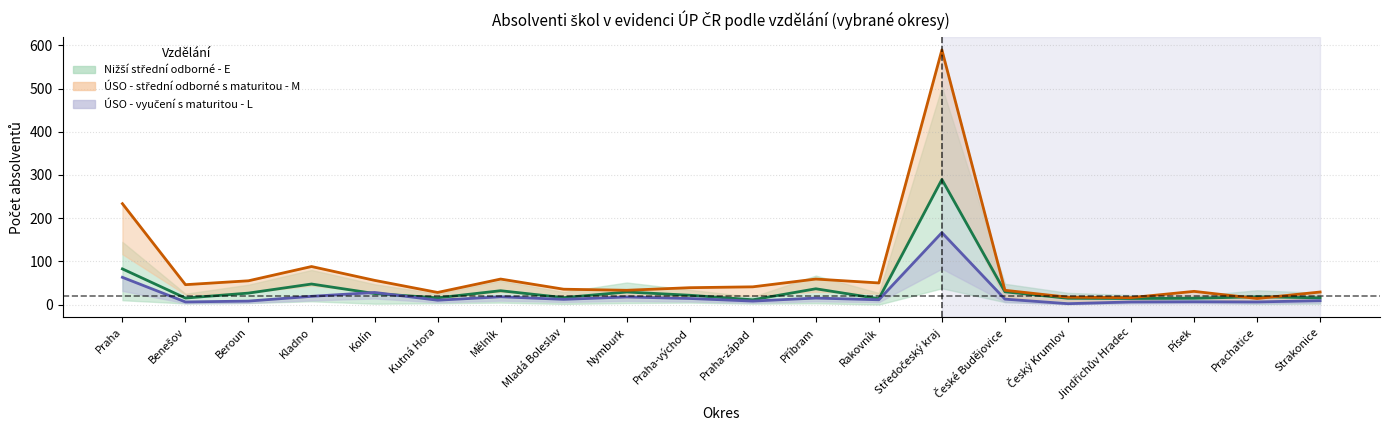

True or false: Nižší střední odborné vzdělání - E (celkem) and ÚSO - vyučení s maturitou (celkem) cross at least once.

True